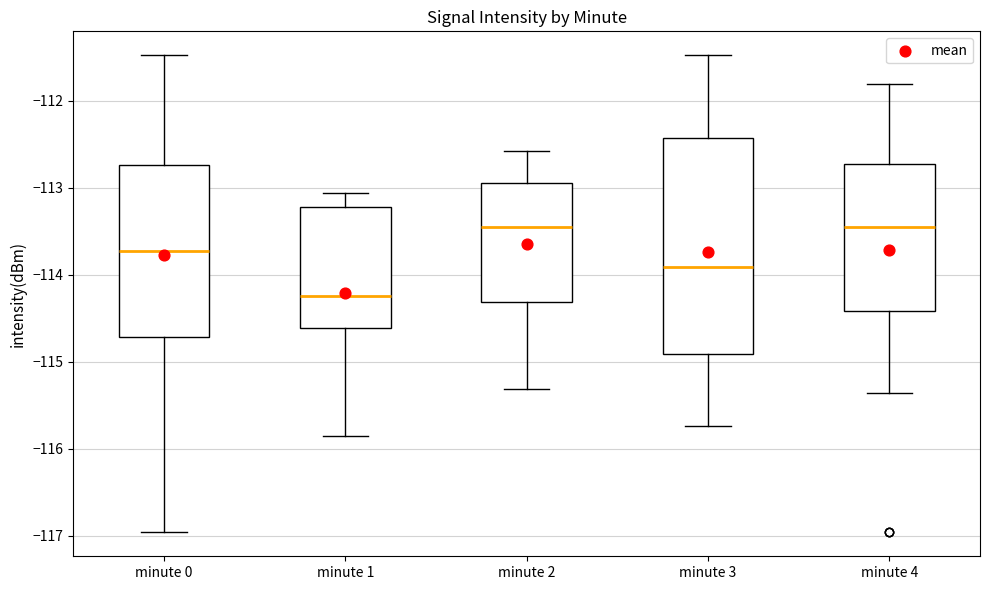

Where does the median line of the box for minute 1 sit on the y-axis? The values are not printed on the chart, so give them approximately, as read against the axis.

-114.2